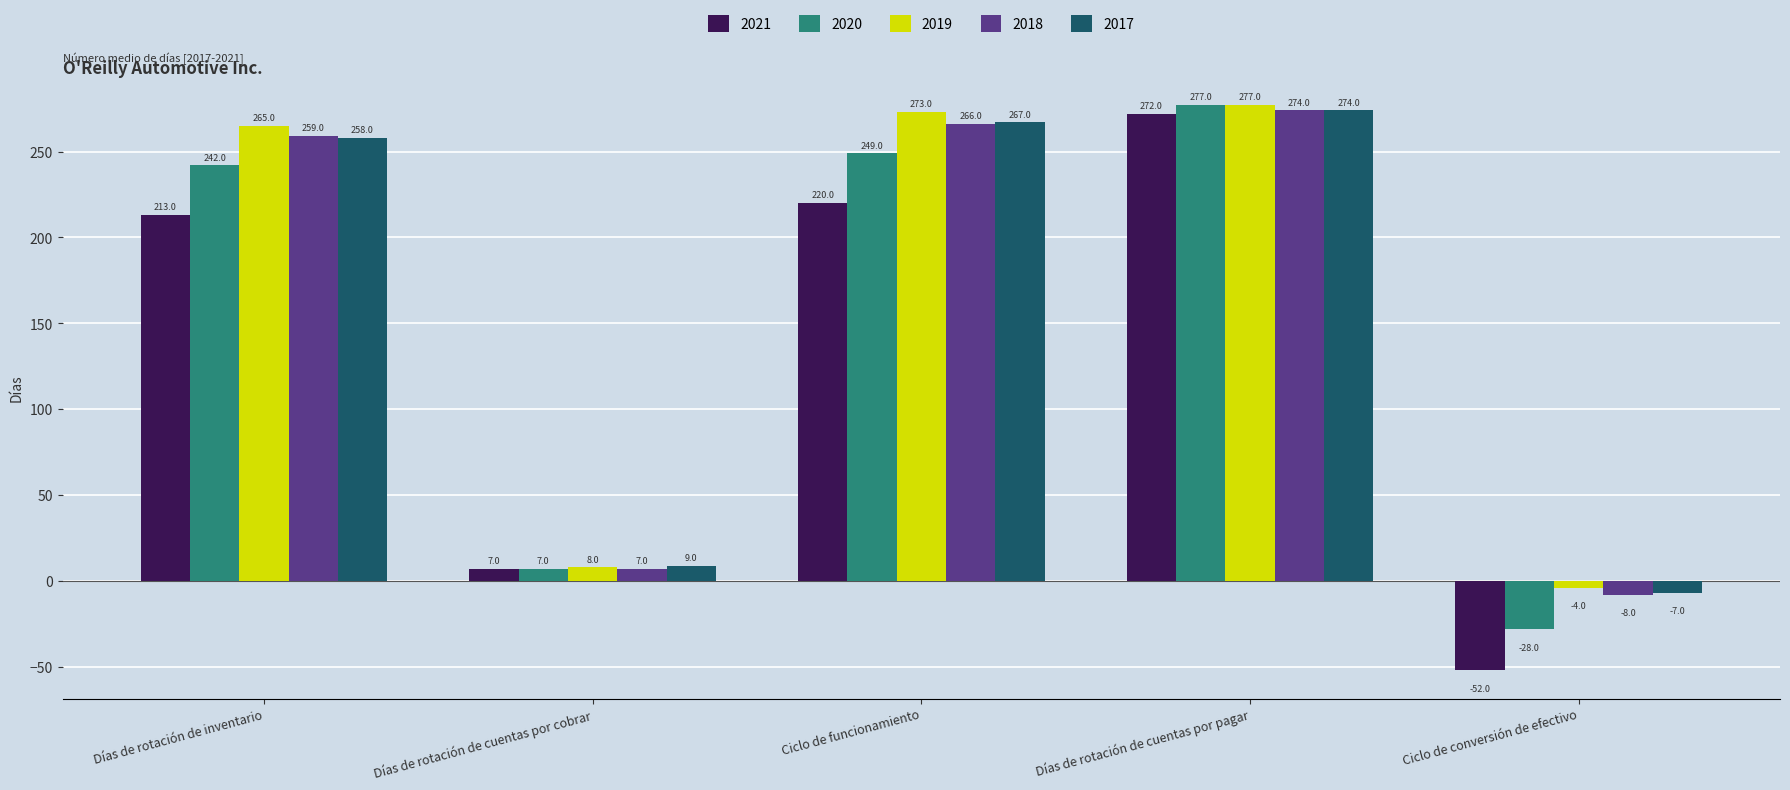

Reading right to left, transcribe all the data shown in this chart.

2021: Ciclo de conversión de efectivo=-52	Días de rotación de cuentas por pagar=272	Ciclo de funcionamiento=220	Días de rotación de cuentas por cobrar=7	Días de rotación de inventario=213
2020: Ciclo de conversión de efectivo=-28	Días de rotación de cuentas por pagar=277	Ciclo de funcionamiento=249	Días de rotación de cuentas por cobrar=7	Días de rotación de inventario=242
2019: Ciclo de conversión de efectivo=-4	Días de rotación de cuentas por pagar=277	Ciclo de funcionamiento=273	Días de rotación de cuentas por cobrar=8	Días de rotación de inventario=265
2018: Ciclo de conversión de efectivo=-8	Días de rotación de cuentas por pagar=274	Ciclo de funcionamiento=266	Días de rotación de cuentas por cobrar=7	Días de rotación de inventario=259
2017: Ciclo de conversión de efectivo=-7	Días de rotación de cuentas por pagar=274	Ciclo de funcionamiento=267	Días de rotación de cuentas por cobrar=9	Días de rotación de inventario=258